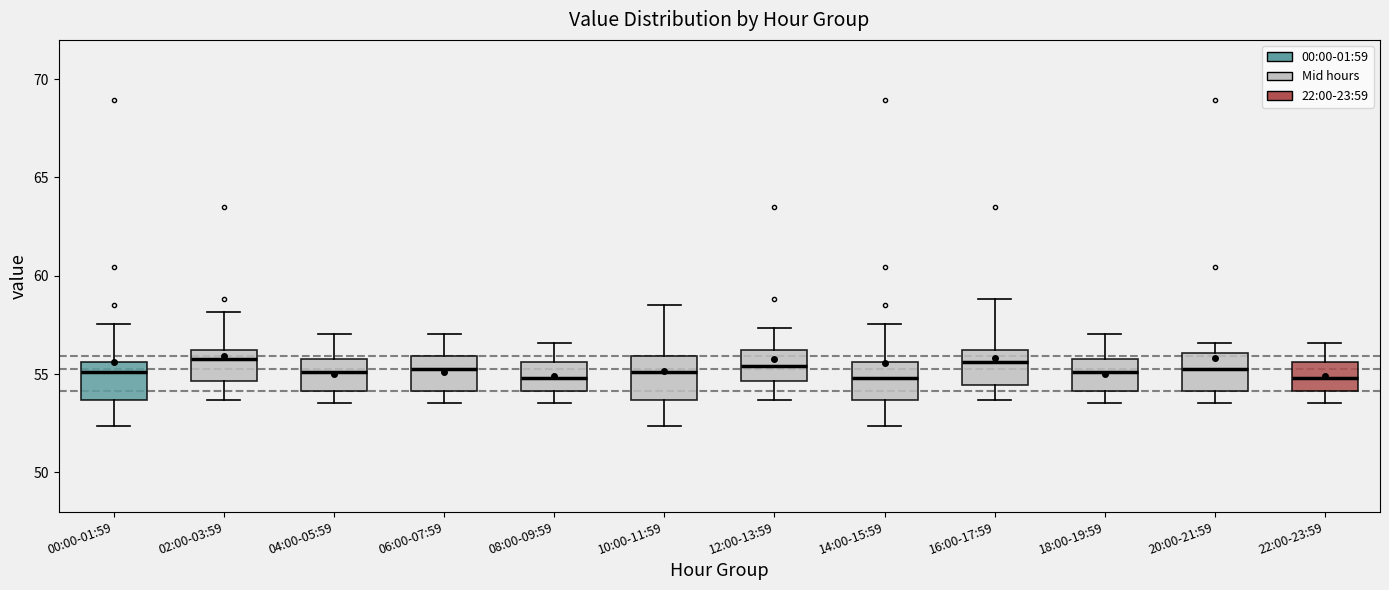

Where does the upper whisker of the box for 14:00-15:59 end on the y-axis? The values are not printed on the chart, so give them approximately, as read against the axis.

57.5